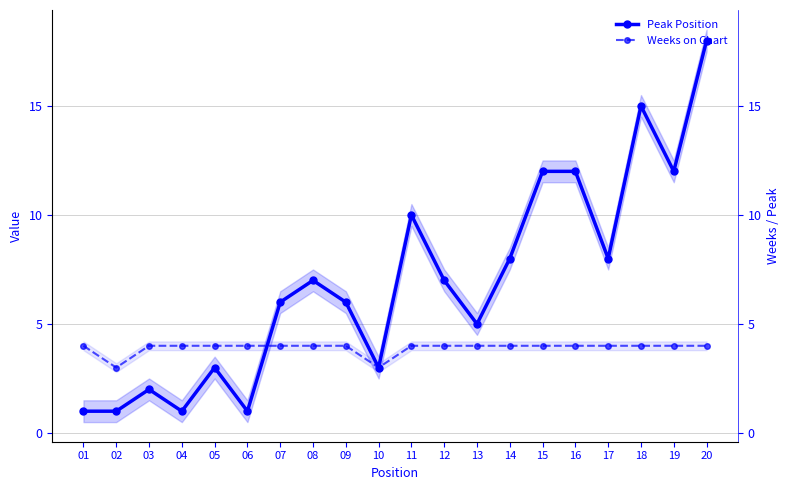

Reading right to left, transcribe all the data shown in this chart.

Peak Position: 20=18	19=12	18=15	17=8	16=12	15=12	14=8	13=5	12=7	11=10	10=3	09=6	08=7	07=6	06=1	05=3	04=1	03=2	02=1	01=1
Weeks on Chart: 20=4	19=4	18=4	17=4	16=4	15=4	14=4	13=4	12=4	11=4	10=3	09=4	08=4	07=4	06=4	05=4	04=4	03=4	02=3	01=4